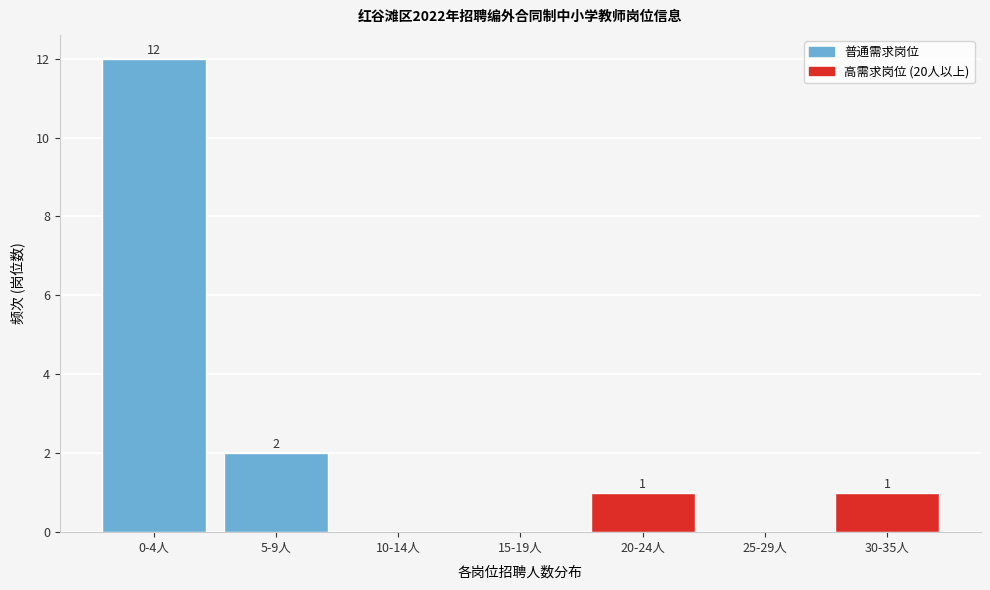

Reading left to right, what are all the values shown in this chart?

0-4人=12	5-9人=2	10-14人=0	15-19人=0	20-24人=1	25-29人=0	30-35人=1